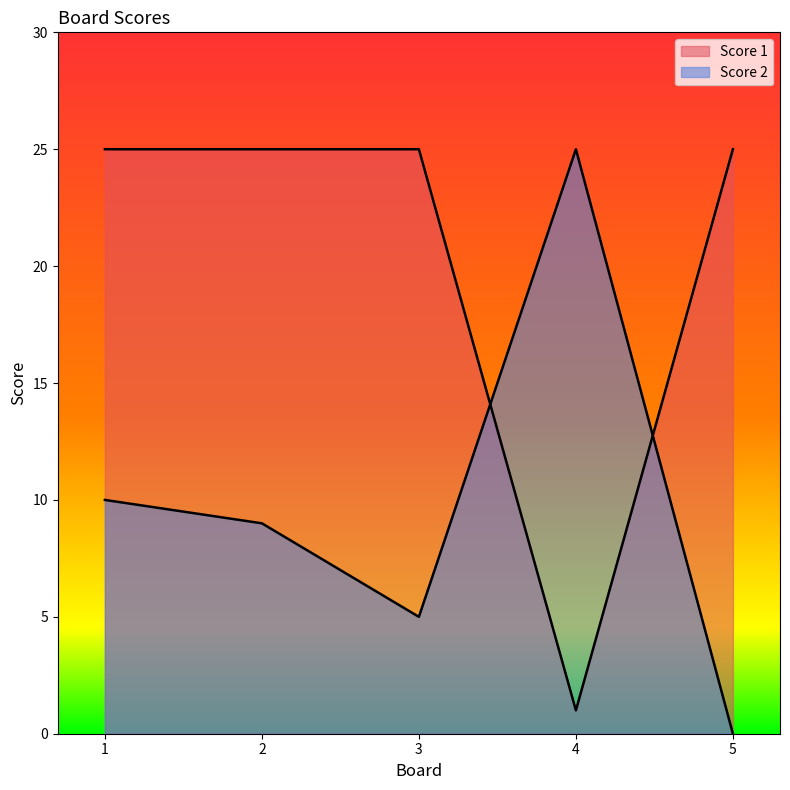

The Score 1 series shows 12 at 2. True or false?

False